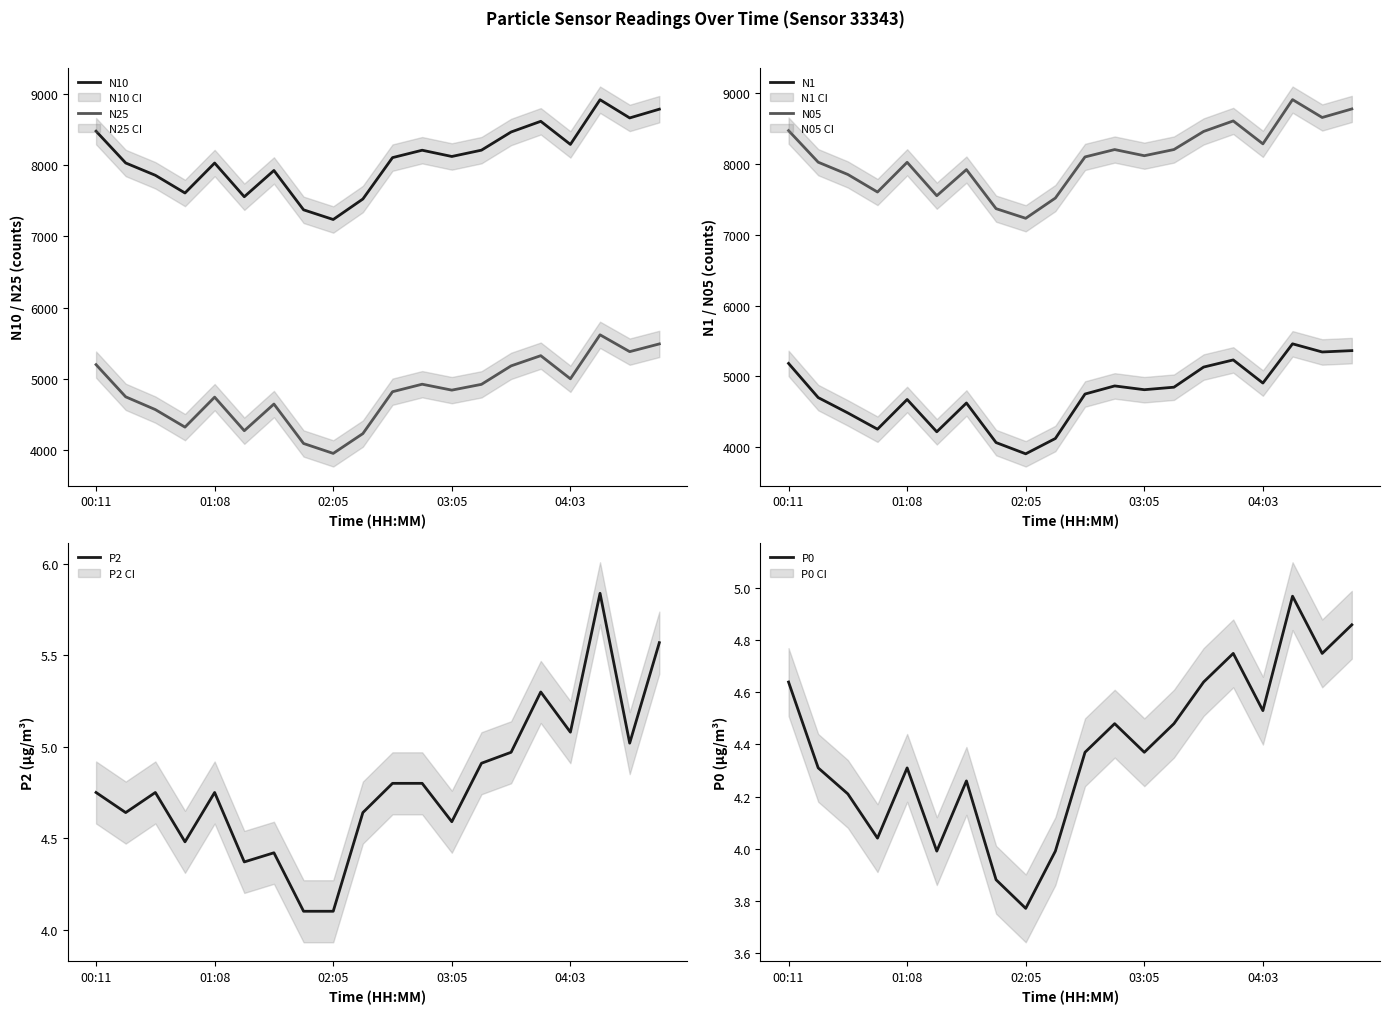

Which category has the highest value across all series?

17